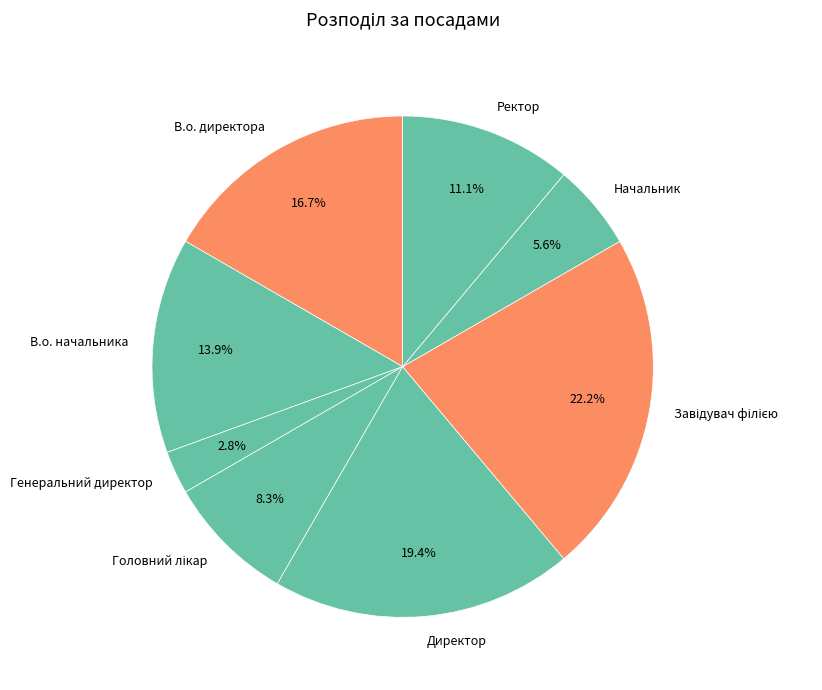

Count the number of slices in the pie.

8